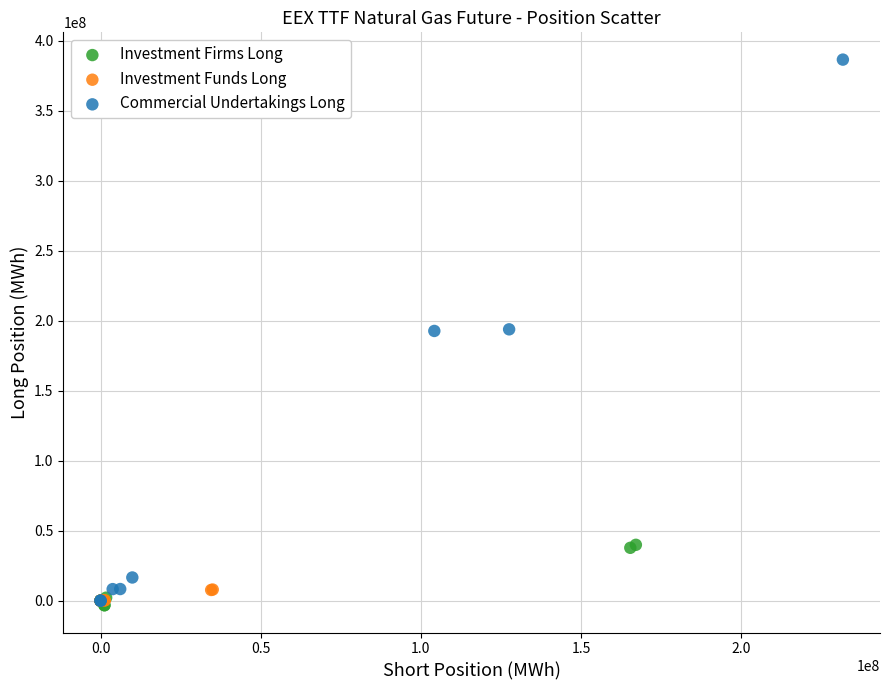

Which series has the largest Y range (max minus min)?

Commercial Undertakings Long